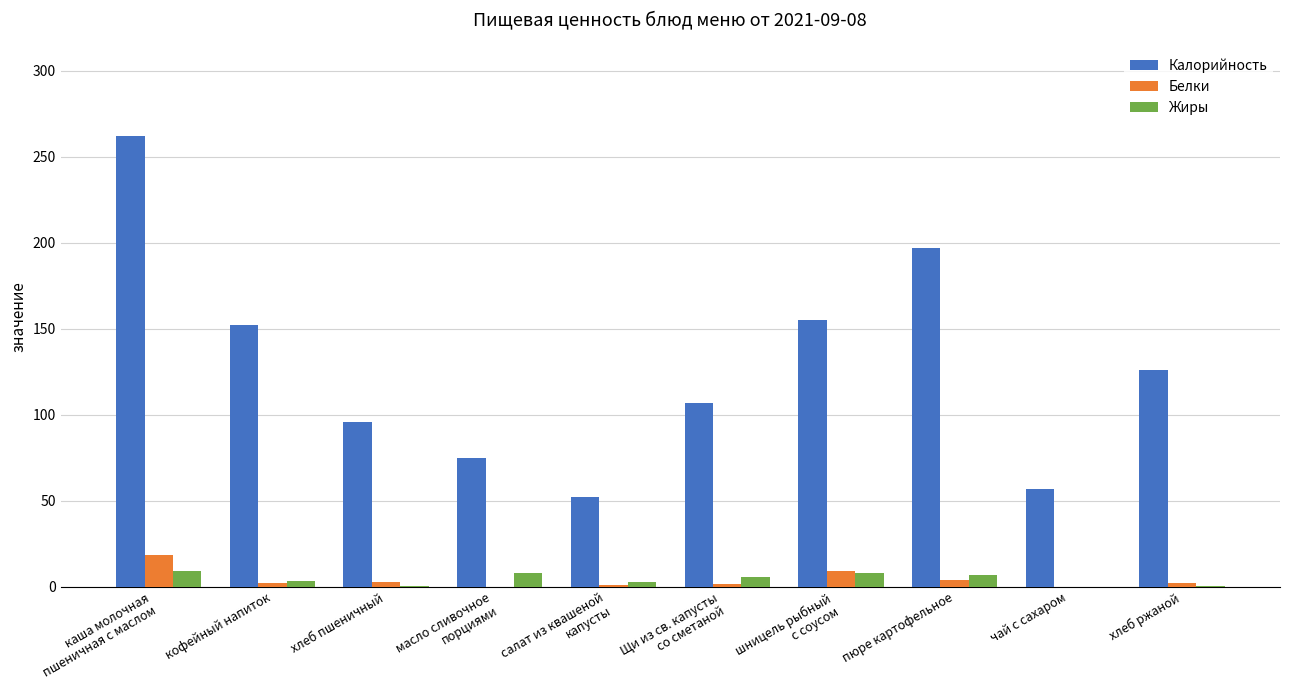

The value of Белки at масло сливочное
порциями is 0.1. True or false?

True